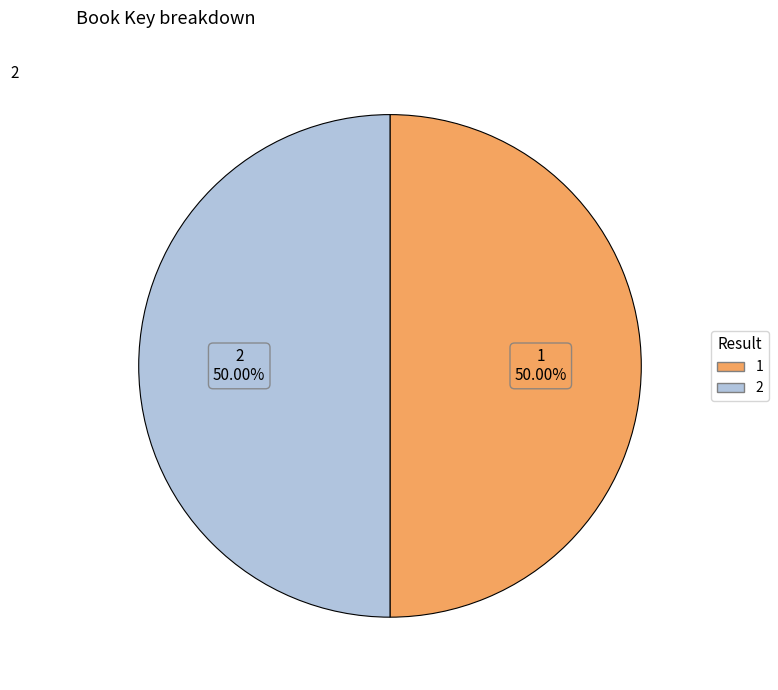

Is the sum of 2 and 1 greater than half?

Yes